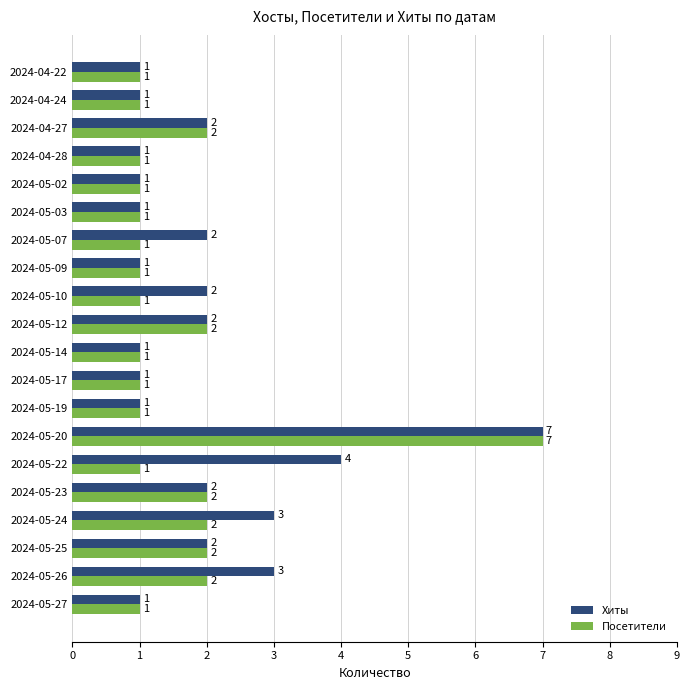

What is the difference between the maximum and minimum values in the Хиты series?

6